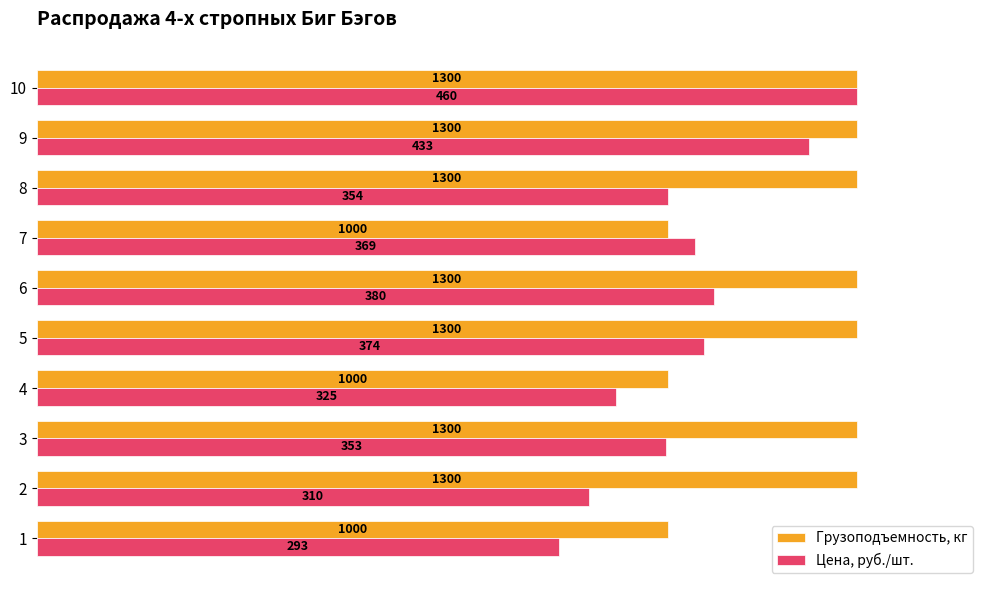

What position from the right is 0?

10